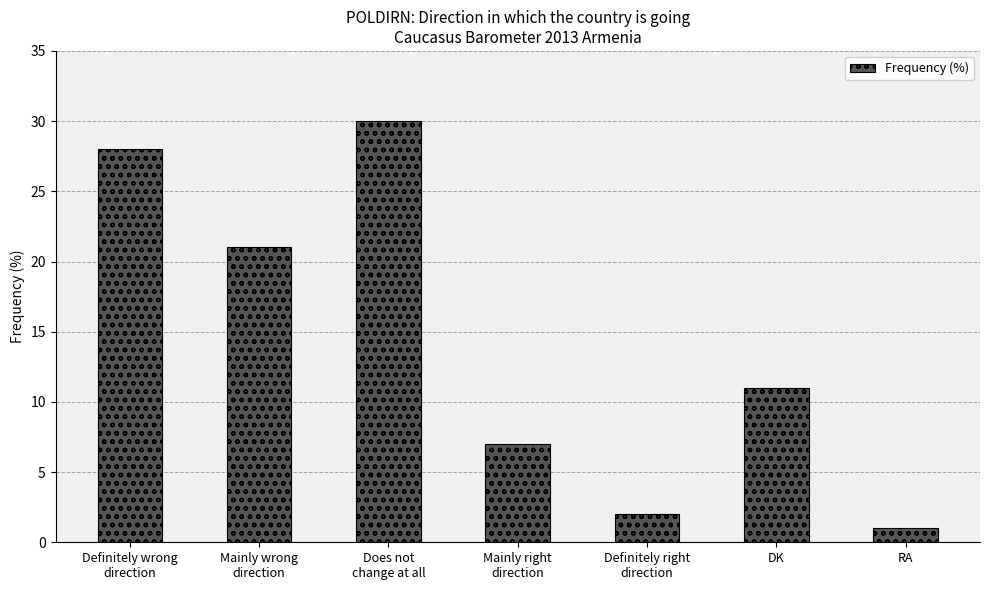

How many values are below 11?

3